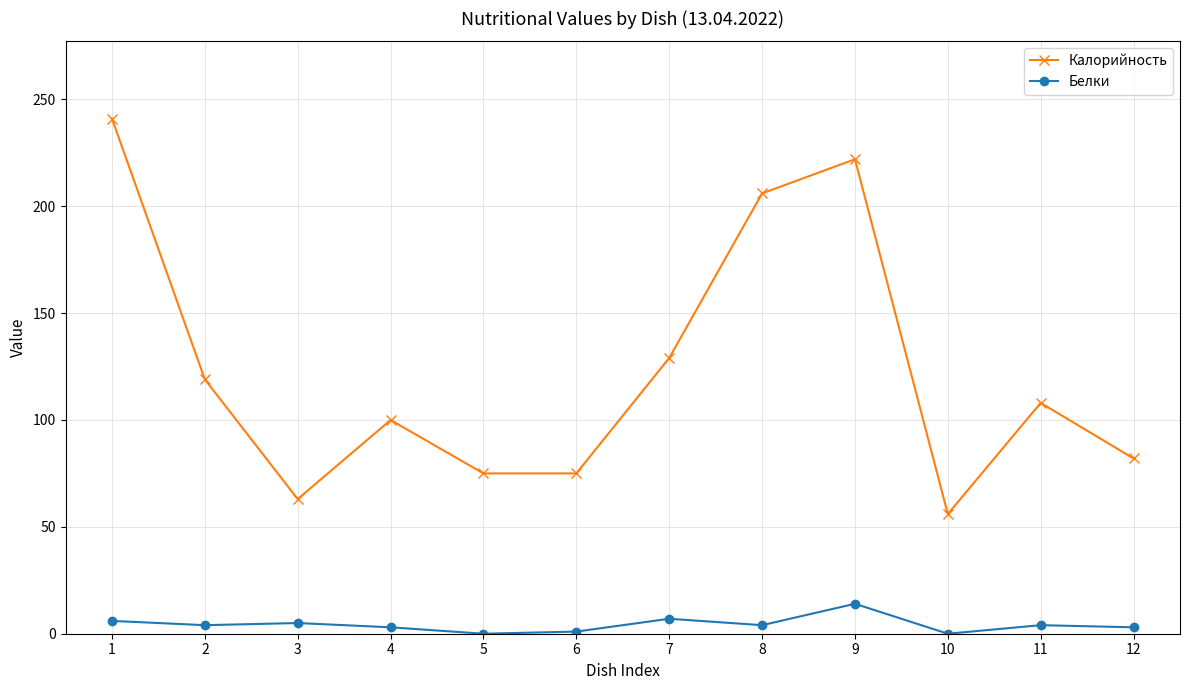

True or false: Калорийность and Белки intersect in this chart.

False